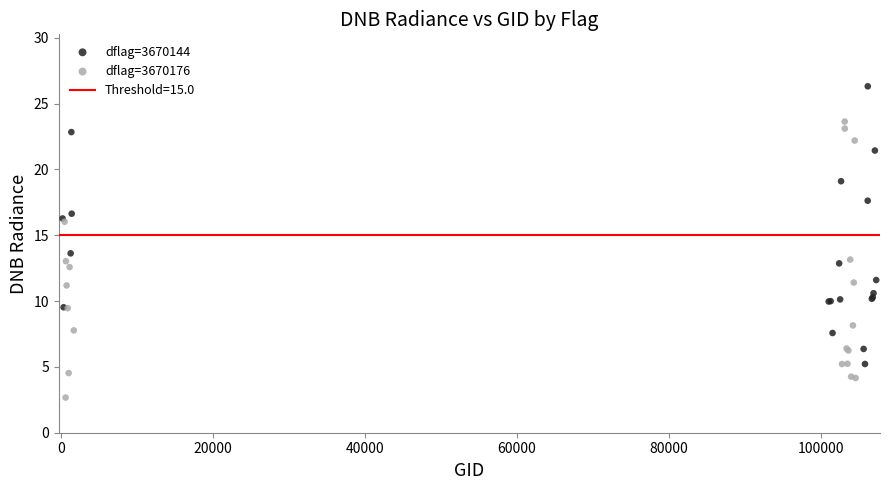

Which series contains the lowest Y value?

dflag=3670176